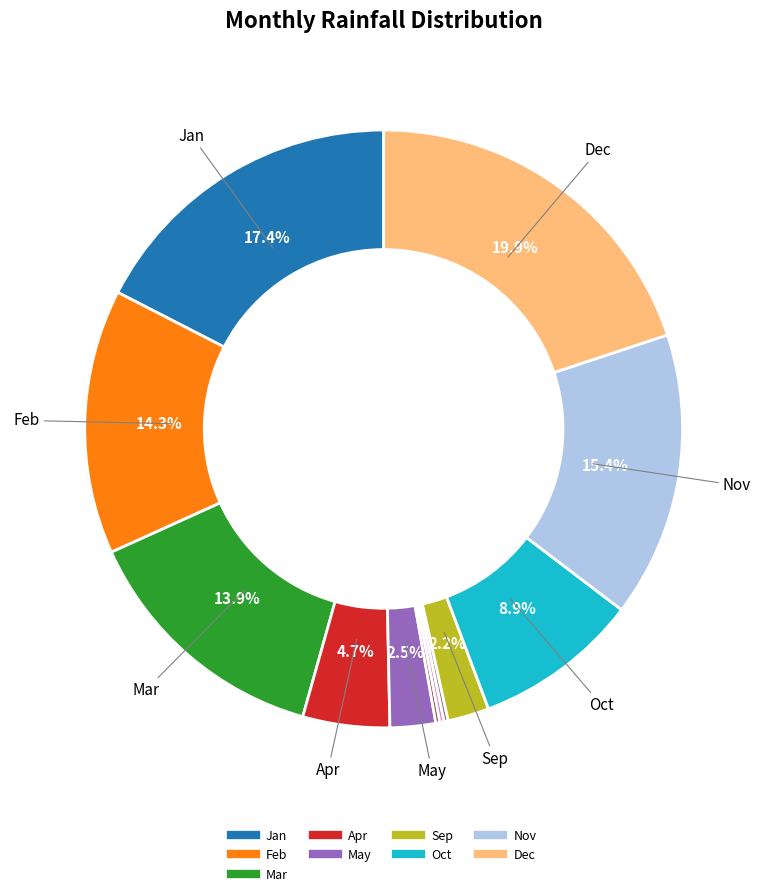

Is there a majority slice in this chart?

No